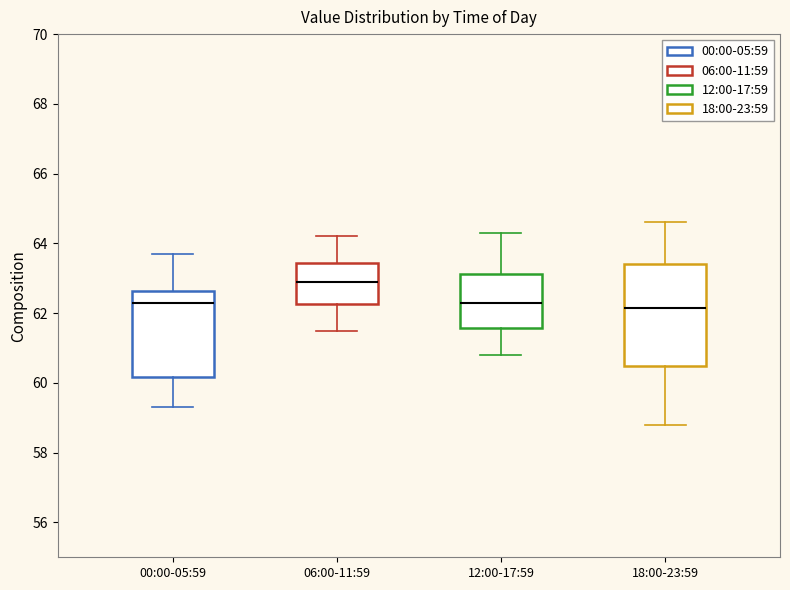

Which box is the tallest, from its lower edge to its upper edge?

18:00-23:59